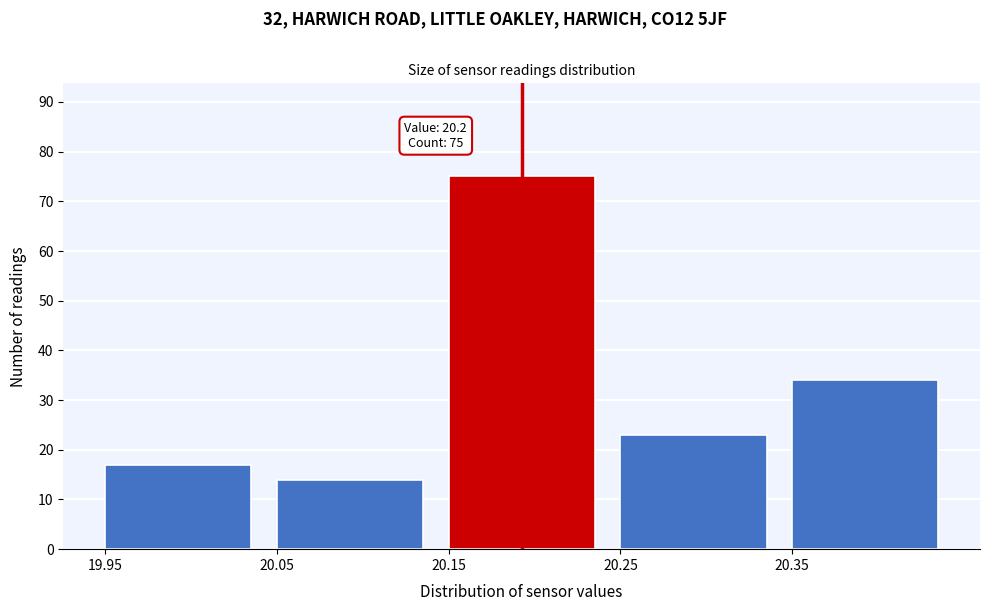

Which range on the x-axis has the tallest bar?

20.15 to 20.25